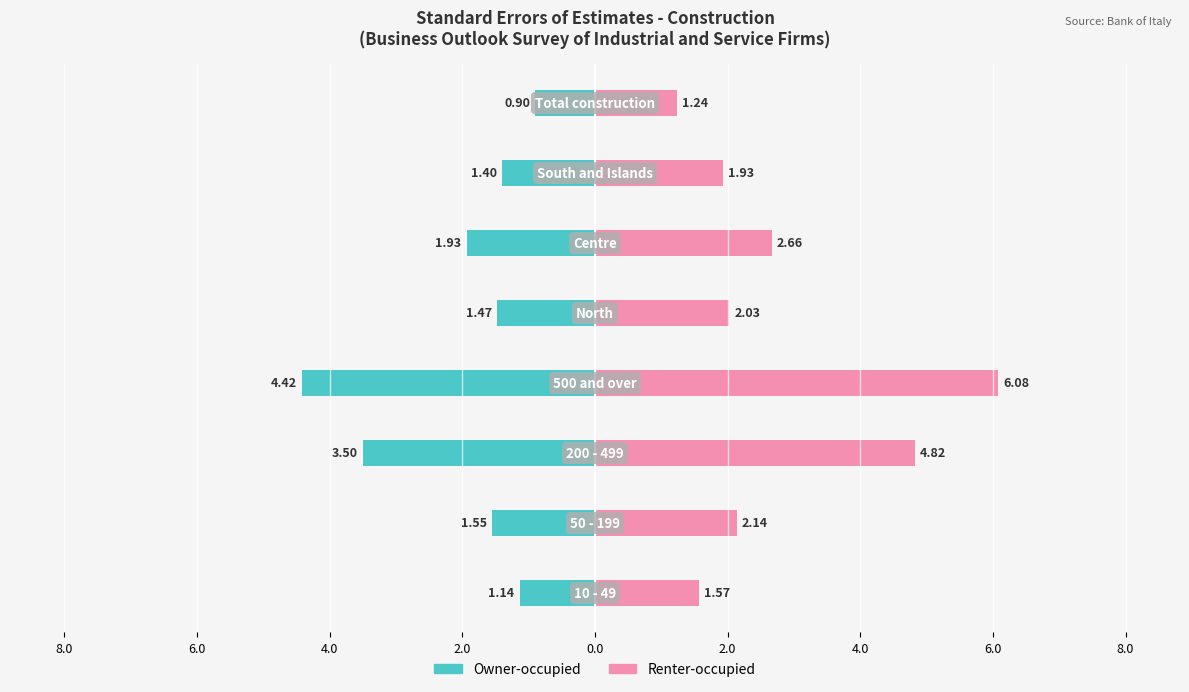

What is the lowest value of the Owner-occupied series?

-4.4